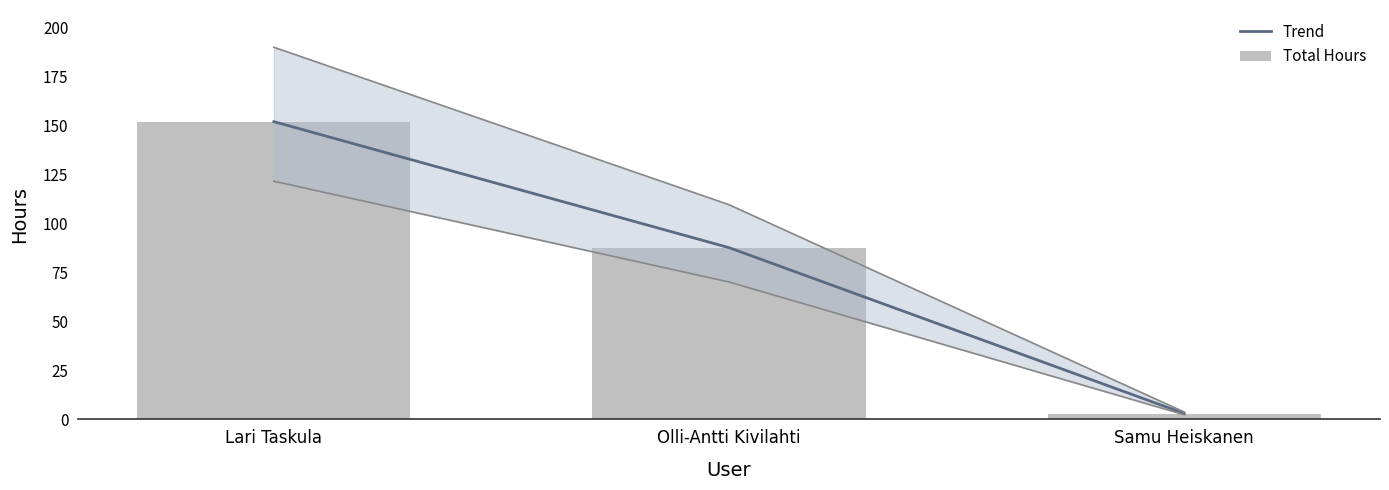

The value of Trend at Olli-Antti Kivilahti is 87.7. True or false?

True